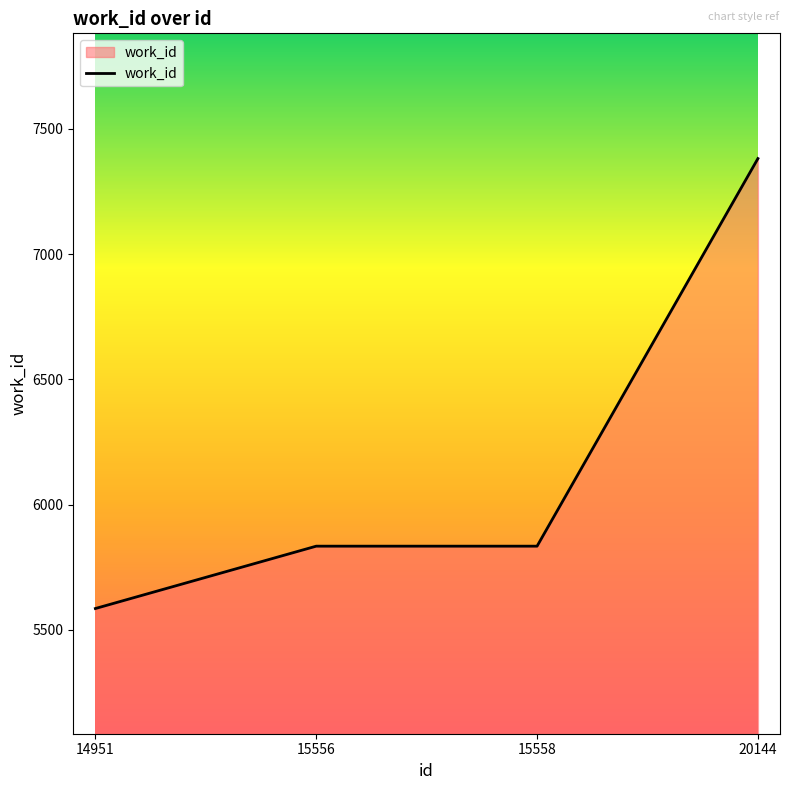

Does the chart display data point markers on the line(s)?

No